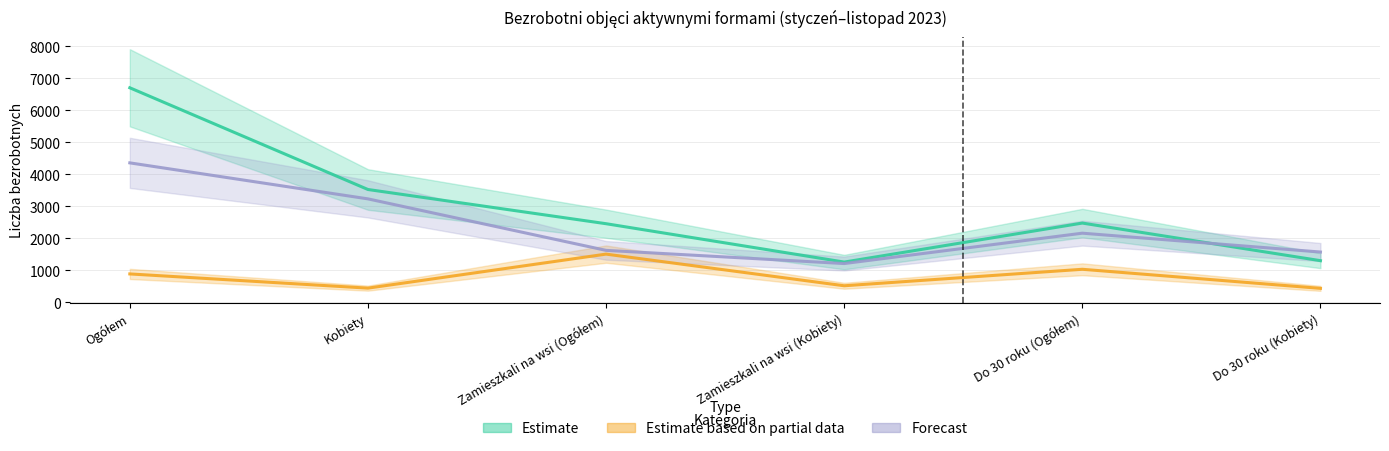

True or false: Estimate based on partial data and Forecast cross at least once.

False